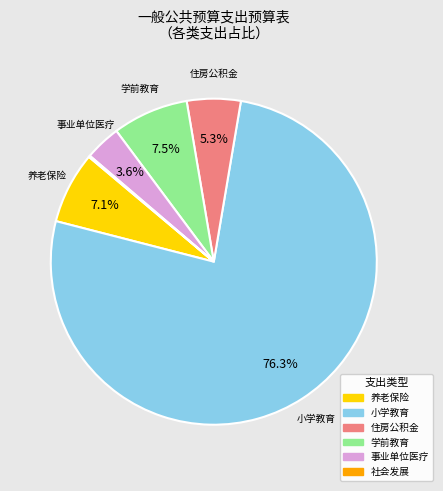

Is there a majority slice in this chart?

Yes